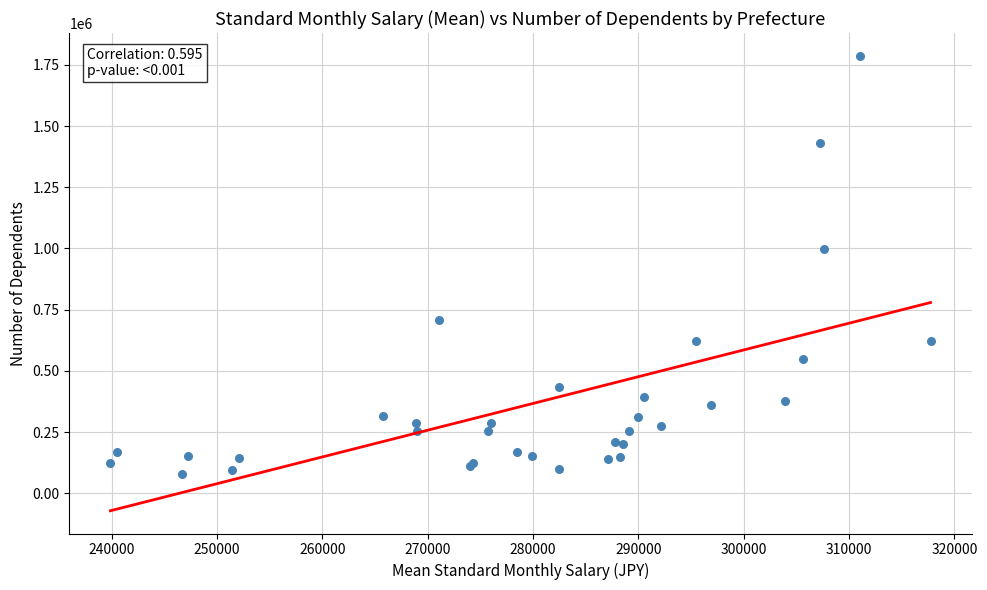

What Y value in the scatter plot is closest to 932307?

998146